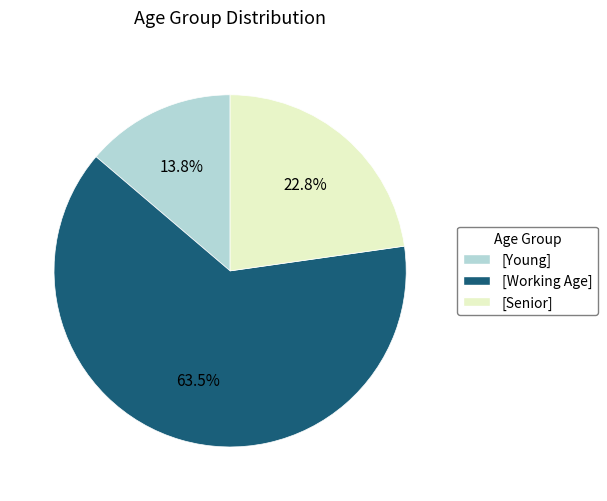

To the nearest percent, what is the average slice percentage?

33%